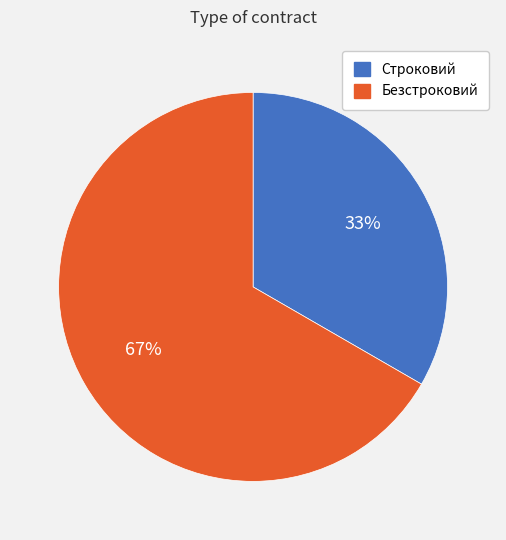

Which has a higher value, Строковий or Безстроковий?

Безстроковий